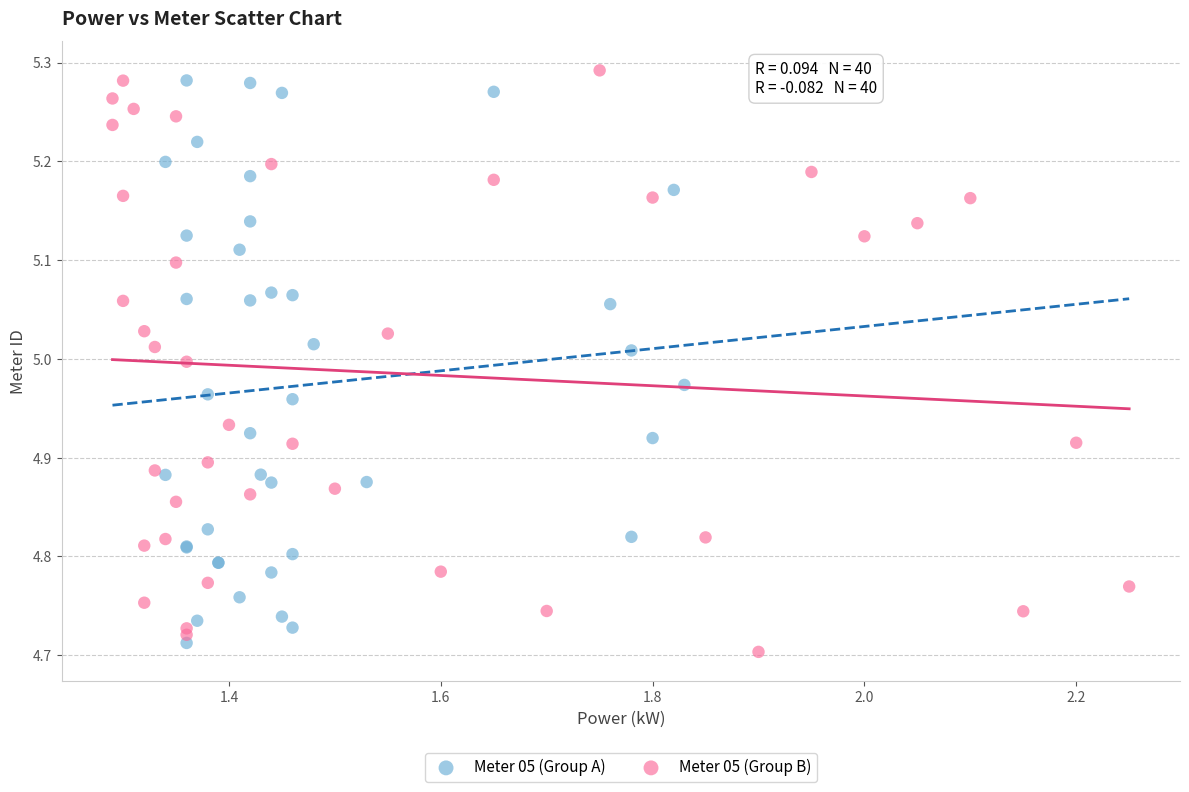

Which series contains the highest Y value?

Meter 05 (Group B)